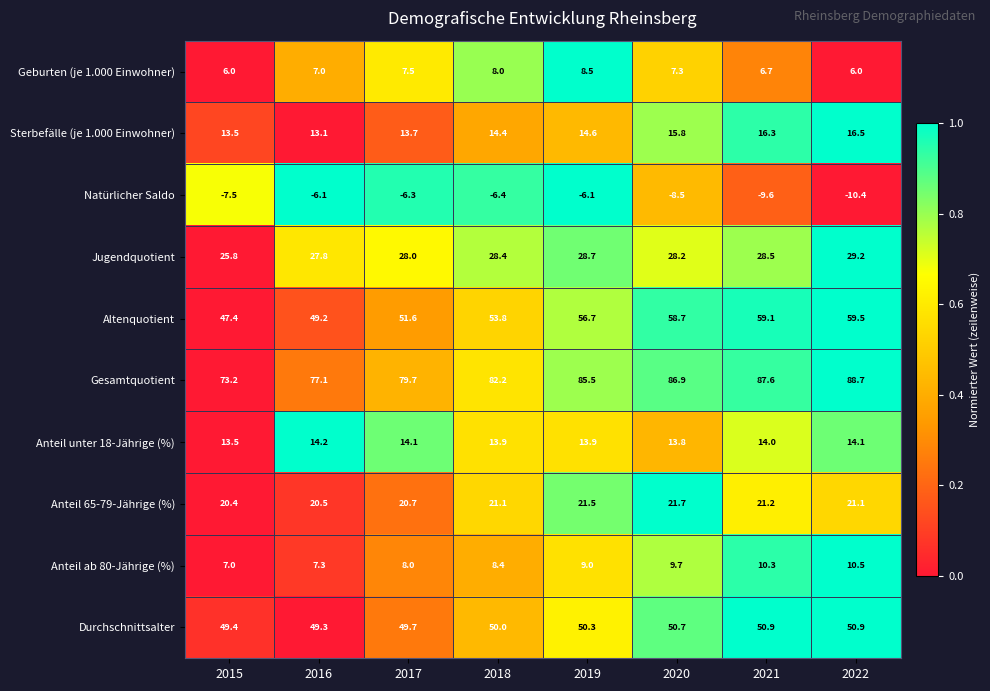

Between 2019 and 2021, which series saw the biggest shift?

Natürlicher Saldo